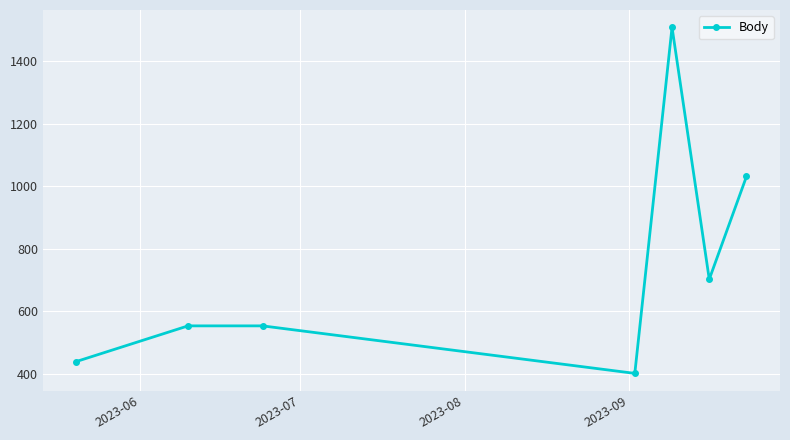

Reading left to right, what are all the values shown in this chart?

440	554	554	402	1509	703	1032